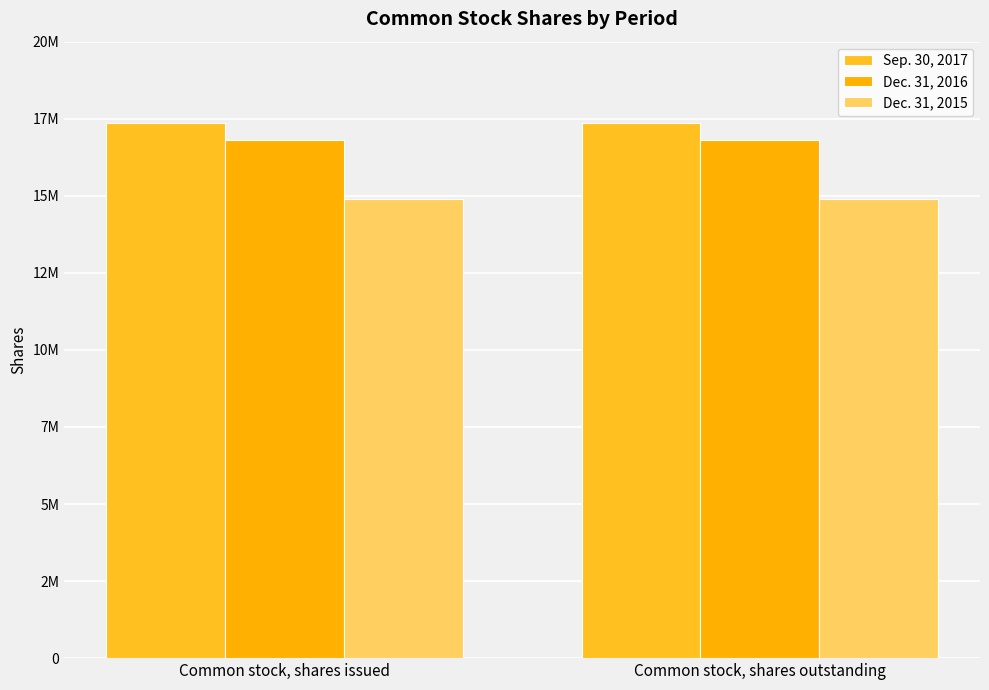

At Common stock, shares issued, list the series in order from largest to smallest.

Sep. 30, 2017, Dec. 31, 2016, Dec. 31, 2015